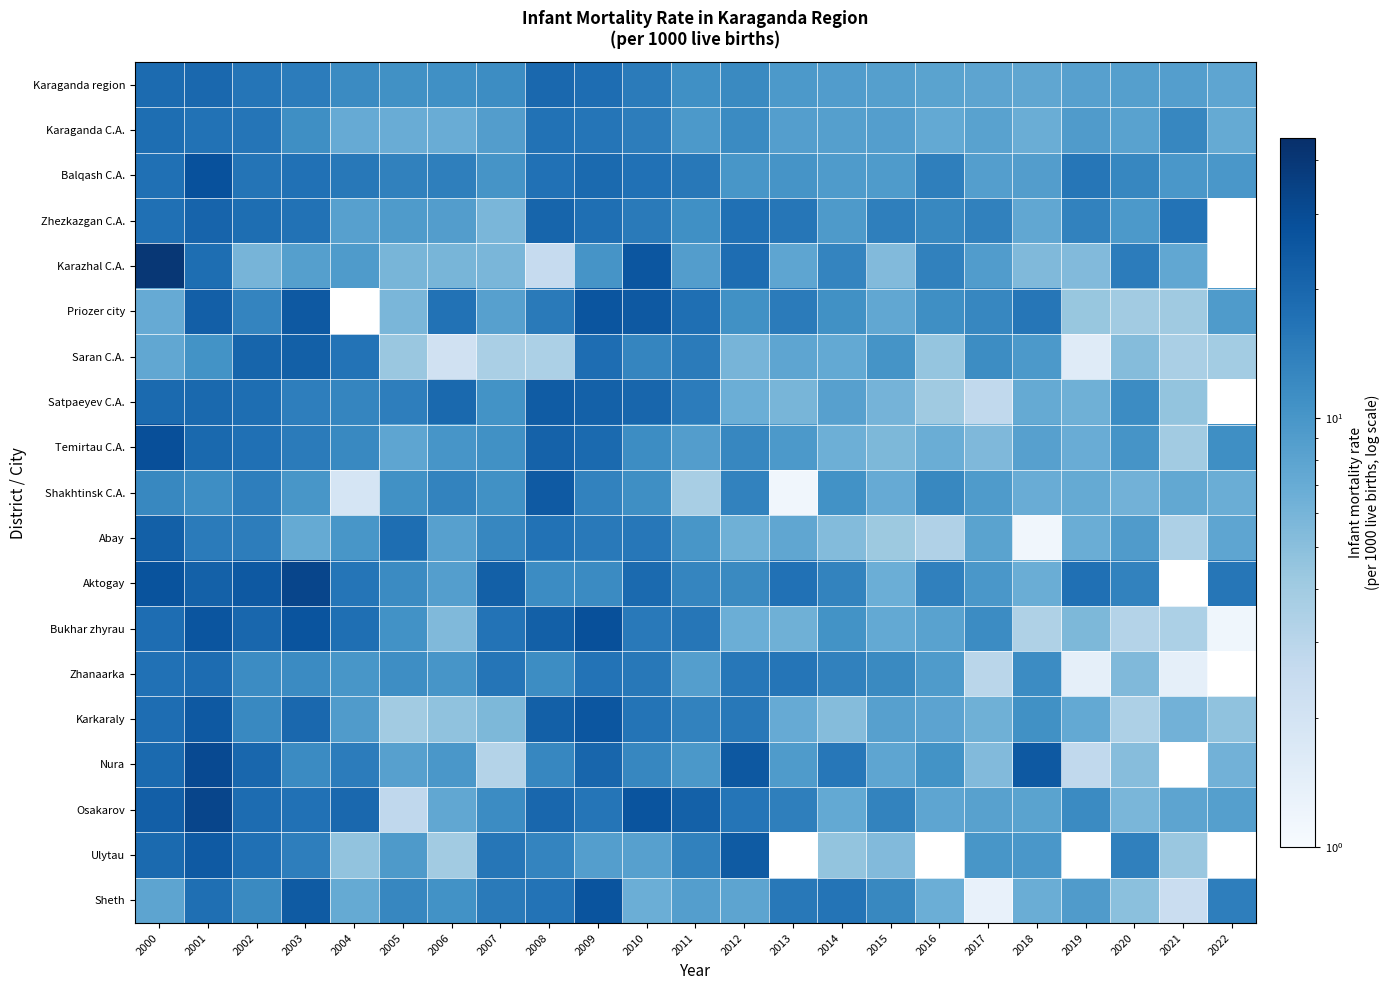

Rank the categories by Shakhtinsk C.A. value from lowest to highest.

2013, 2004, 2011, 2020, 2022, 2018, 2015, 2019, 2021, 2017, 2003, 2014, 2005, 2007, 2010, 2001, 2016, 2000, 2006, 2009, 2012, 2002, 2008